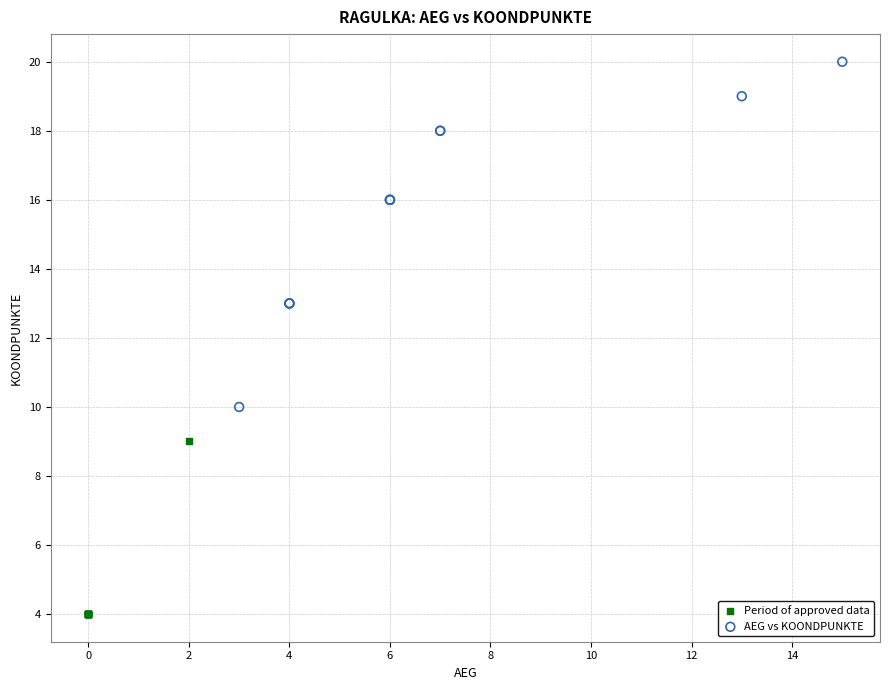

Which series has the largest Y range (max minus min)?

AEG vs KOONDPUNKTE